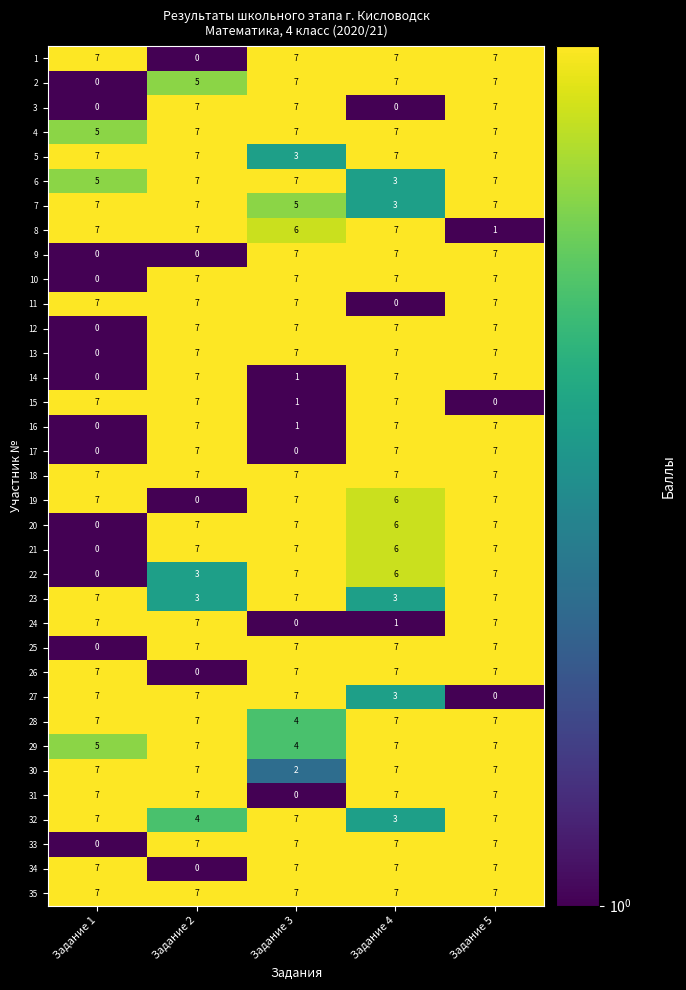

How many 12 values are between 7 and 8?

4